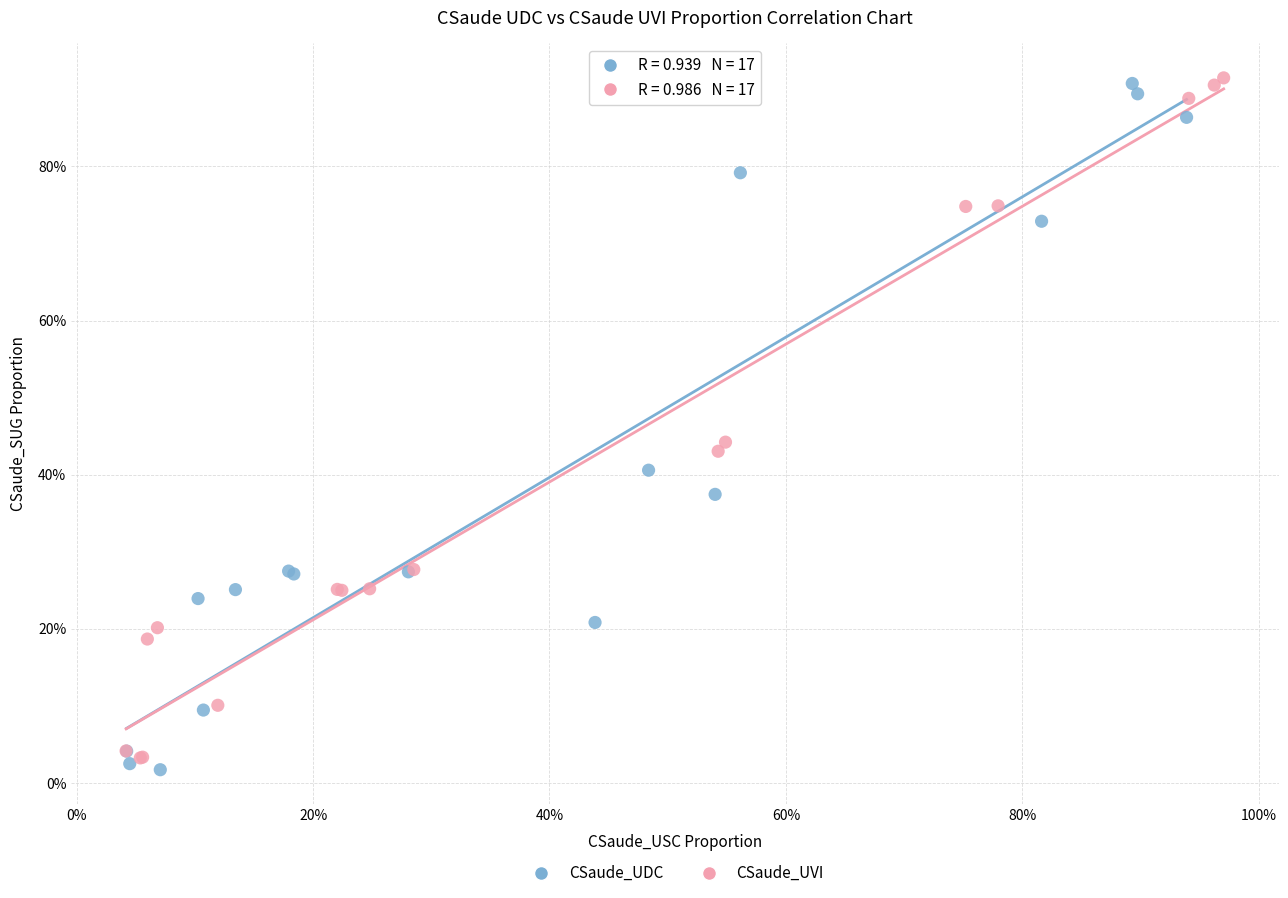

What are all the series names shown in the legend?

CSaude_UDC, CSaude_UVI